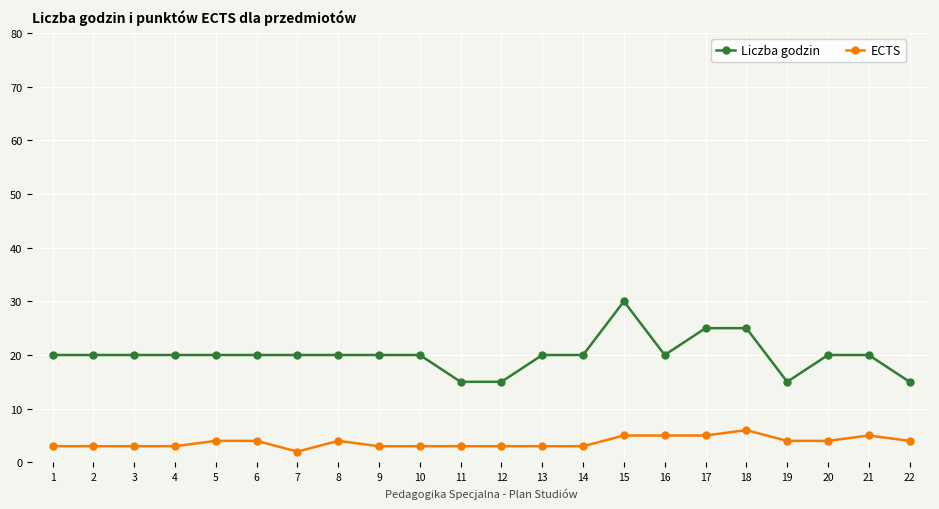

List the series in order of their overall mean, highest first.

Liczba godzin, ECTS